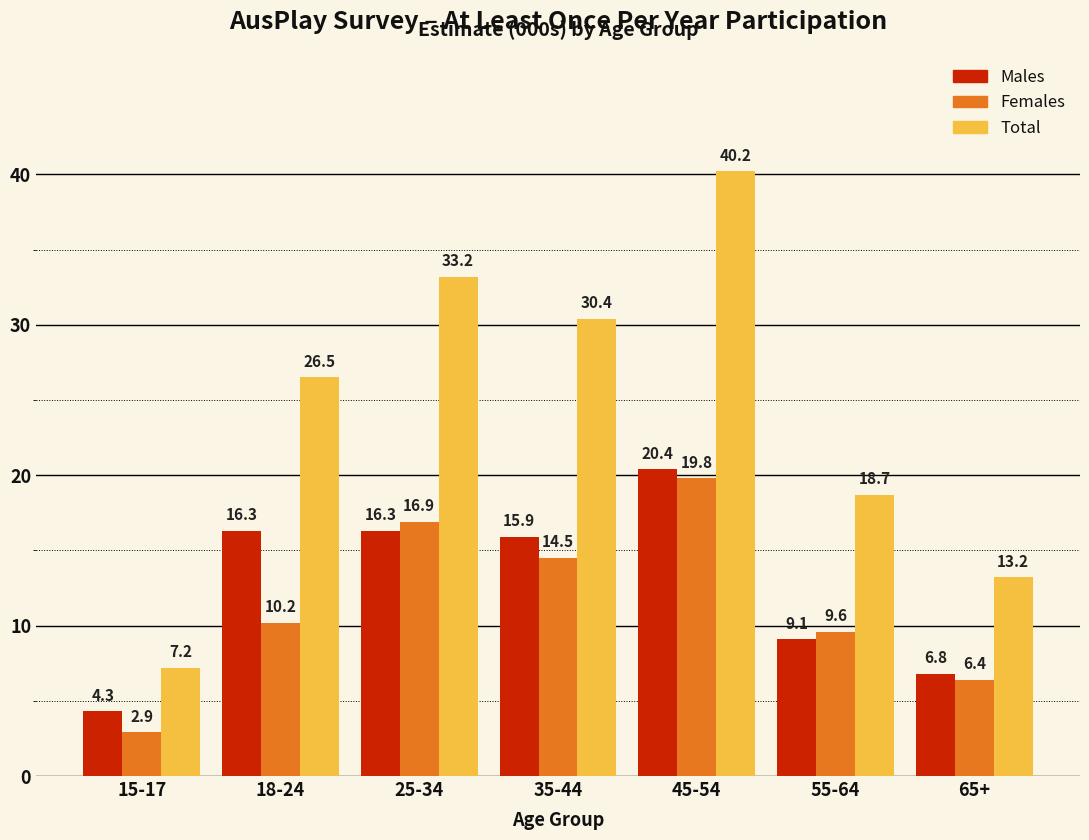

Reading left to right, transcribe all the data shown in this chart.

Males: 15-17=4.3	18-24=16.3	25-34=16.3	35-44=15.9	45-54=20.4	55-64=9.1	65+=6.8
Females: 15-17=2.9	18-24=10.2	25-34=16.9	35-44=14.5	45-54=19.8	55-64=9.6	65+=6.4
Total: 15-17=7.2	18-24=26.5	25-34=33.2	35-44=30.4	45-54=40.2	55-64=18.7	65+=13.2